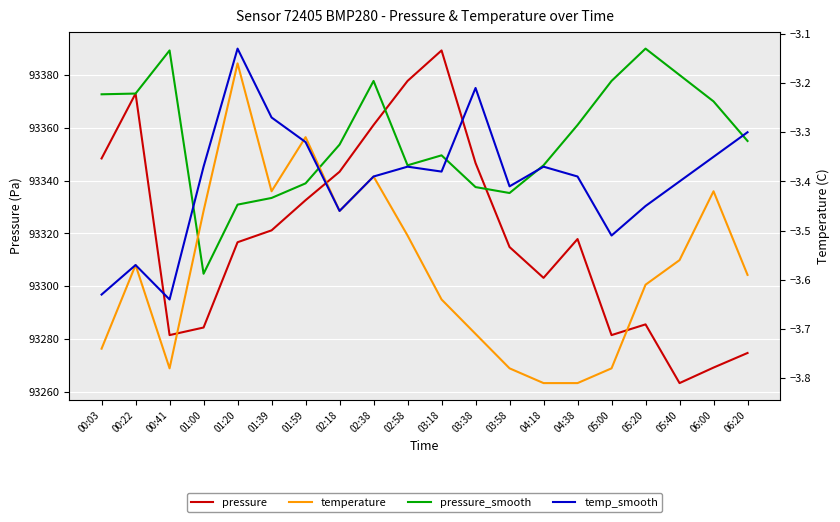

List the series in order of their peak value, highest first.

pressure_smooth, pressure, temp_smooth, temperature